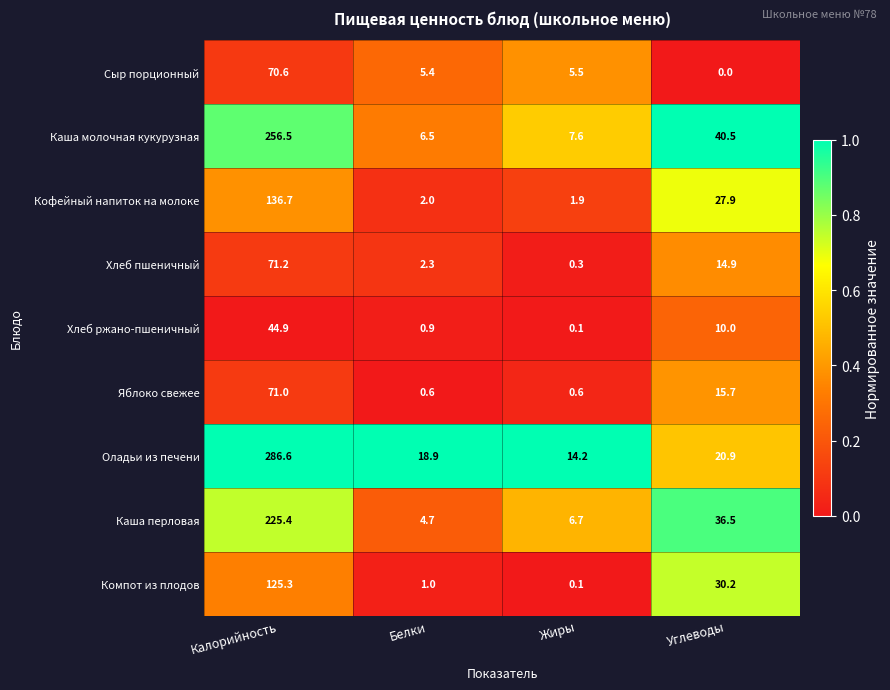

What is the average value of the Каша молочная кукурузная series?

77.8